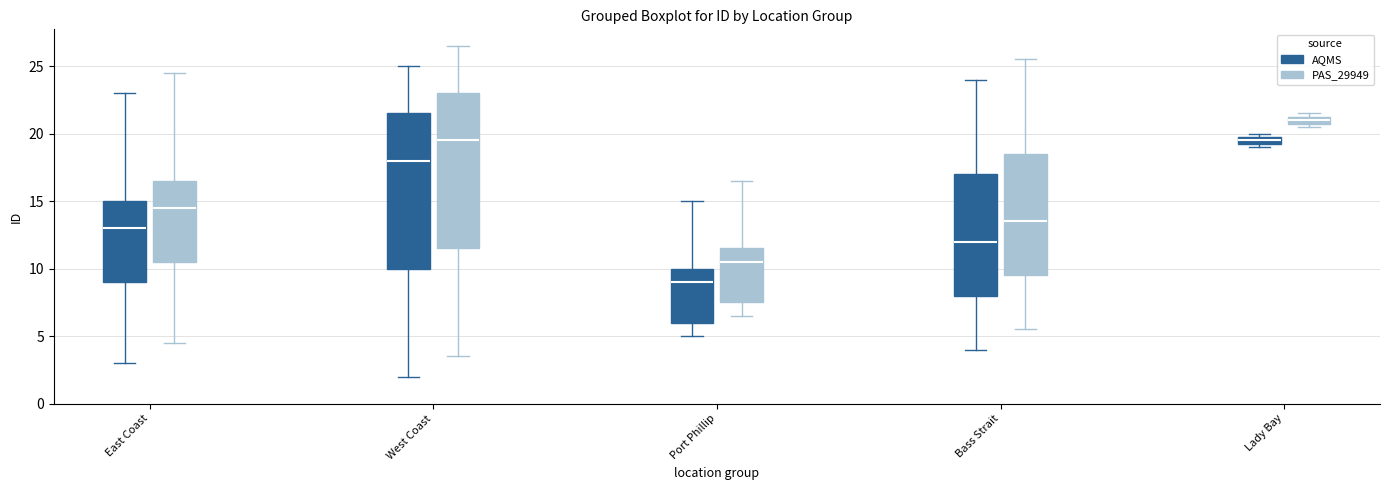

Which box has the lowest median line?

Port Phillip (AQMS)